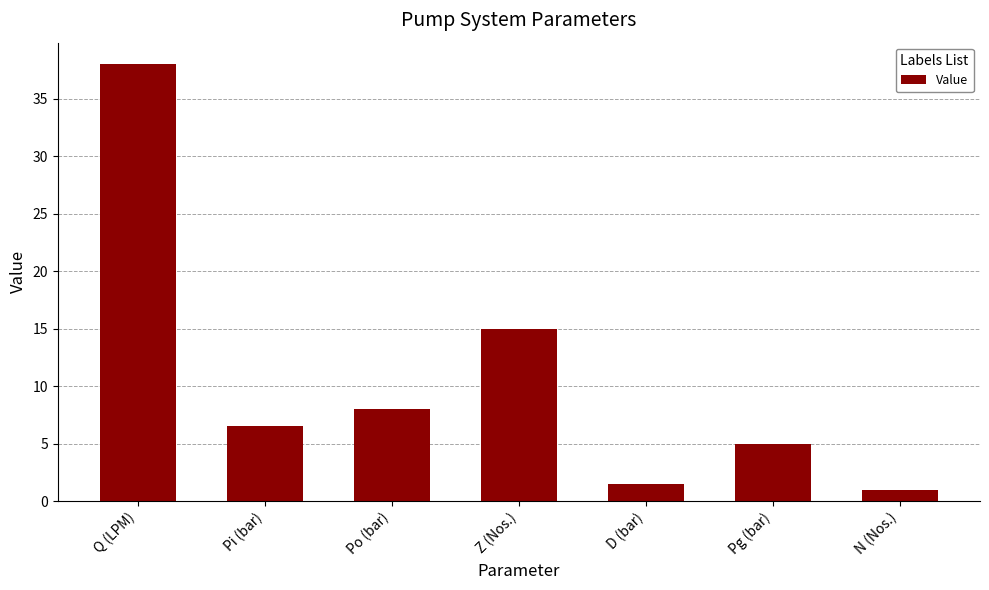

Reading left to right, transcribe all the data shown in this chart.

Q (LPM)=38.0	Pi (bar)=6.5	Po (bar)=8.0	Z (Nos.)=15.0	D (bar)=1.5	Pg (bar)=5.0	N (Nos.)=1.0